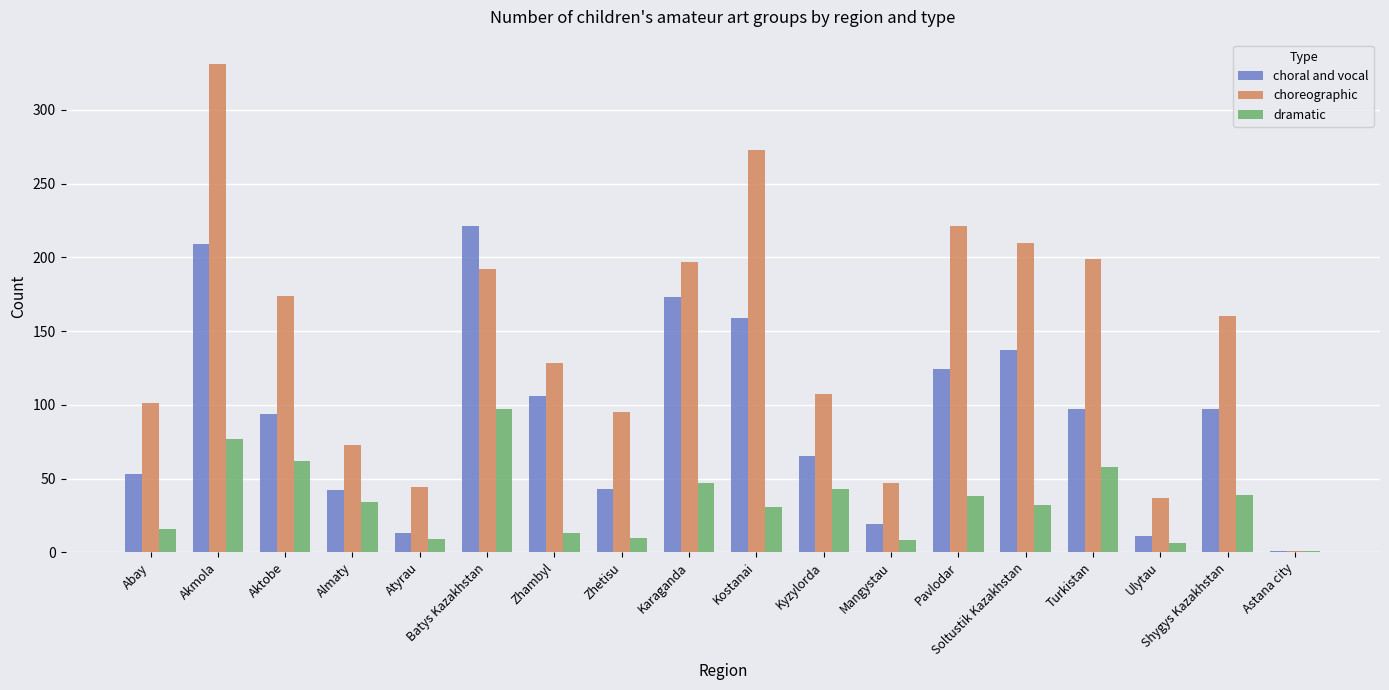

Where does the choreographic series first go above 160?

Akmola